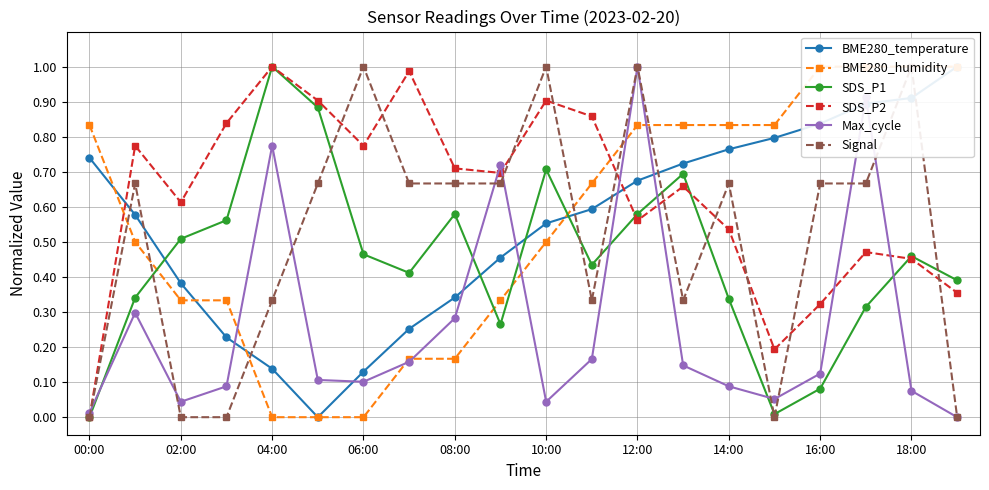

At which label does Max_cycle reach its peak?

12:00